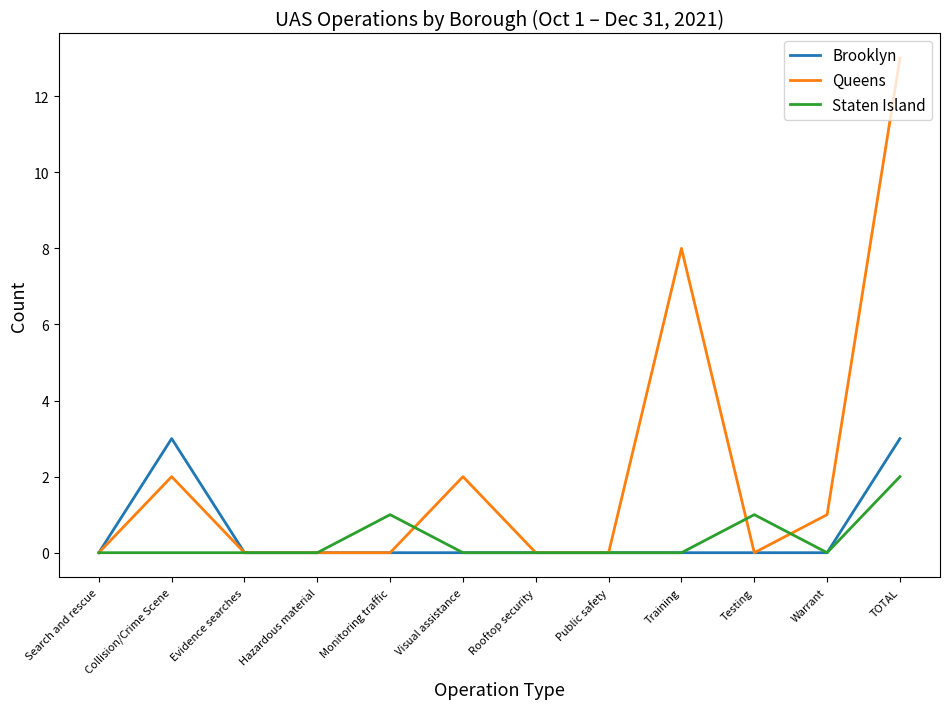

How many Staten Island values are between 0 and 1?

11